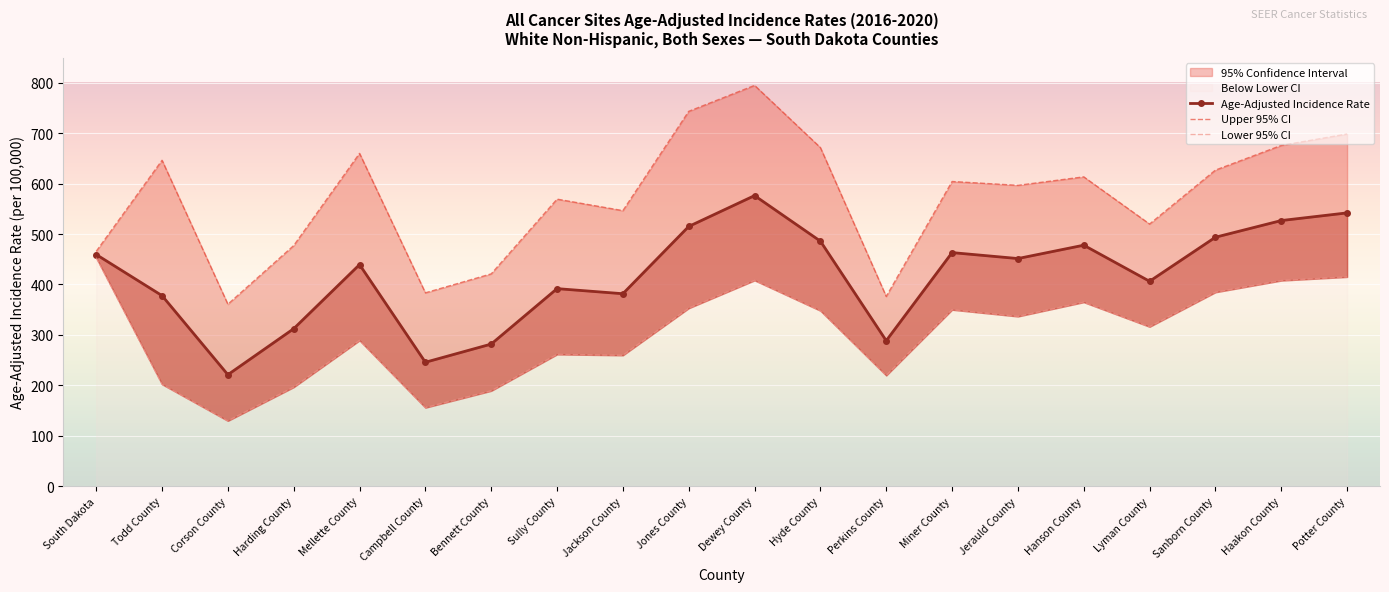

True or false: Lower 95% CI and Age-Adjusted Incidence Rate intersect in this chart.

False